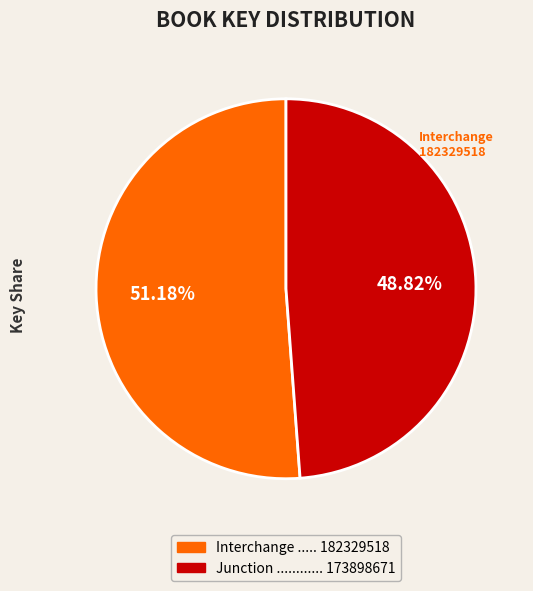

Does any single category account for the majority?

Yes